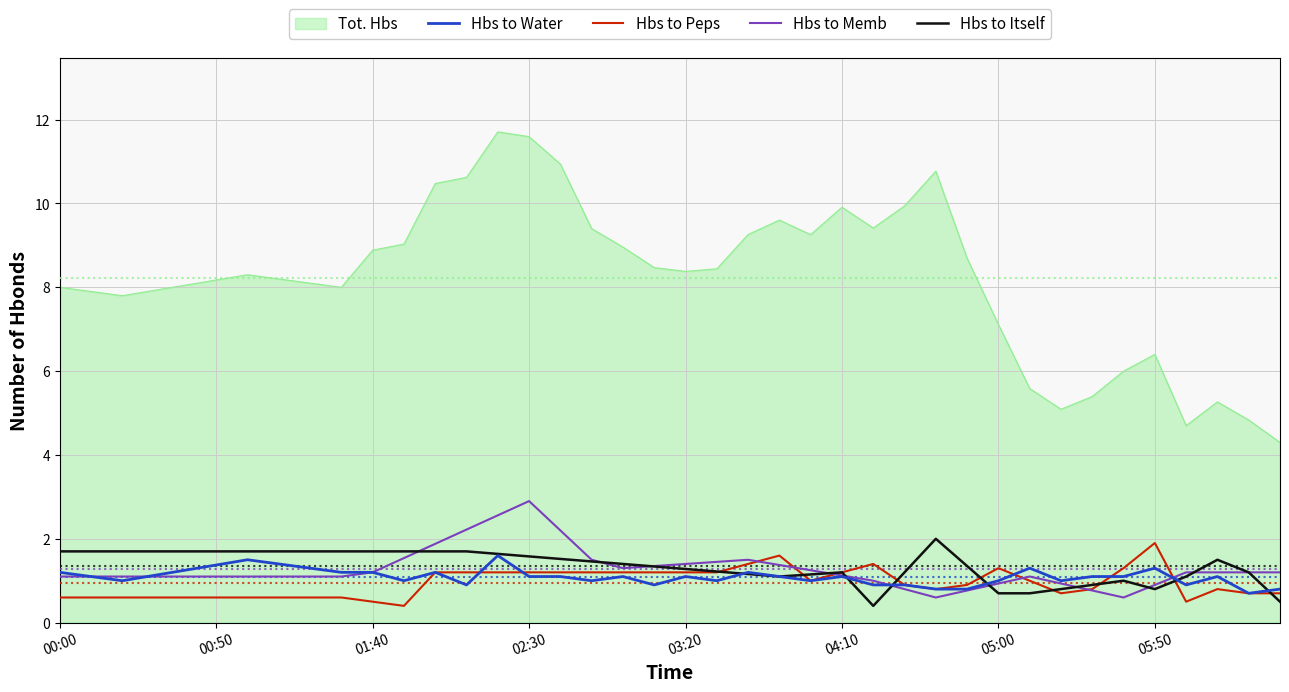

Which series has the widest spread of values?

Tot. Hbs